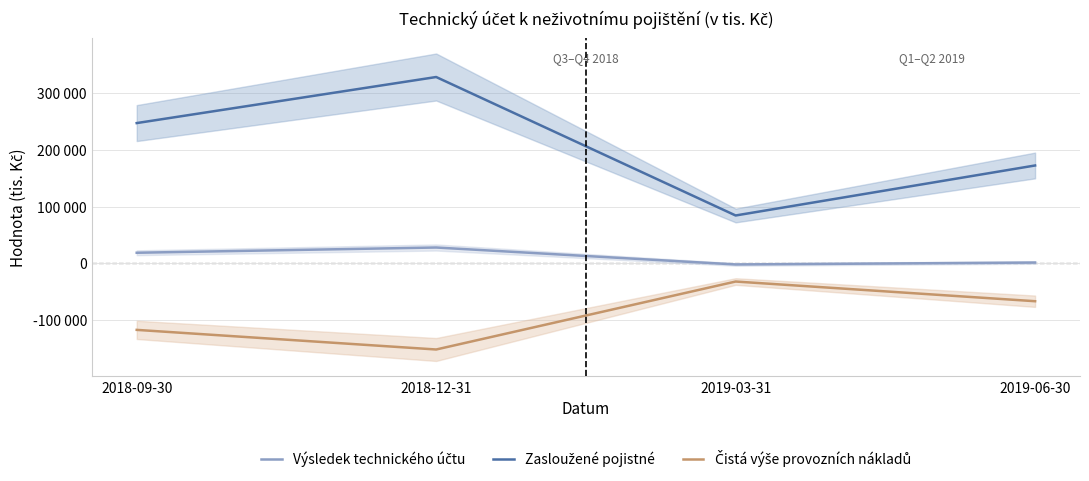

Which series has the widest spread of values?

Zasloužené pojistné